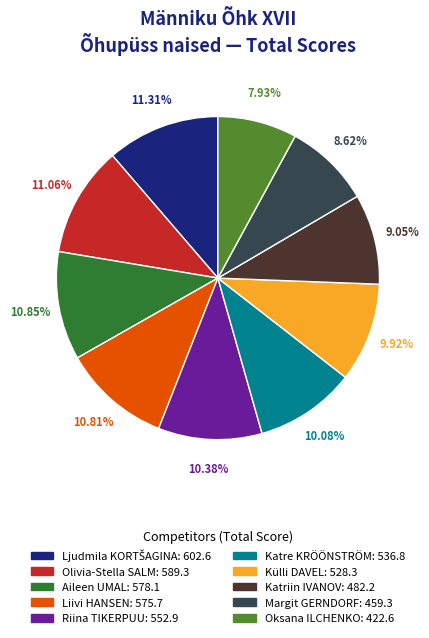

To the nearest percent, what percentage of the pie is Katriin IVANOV?

9%